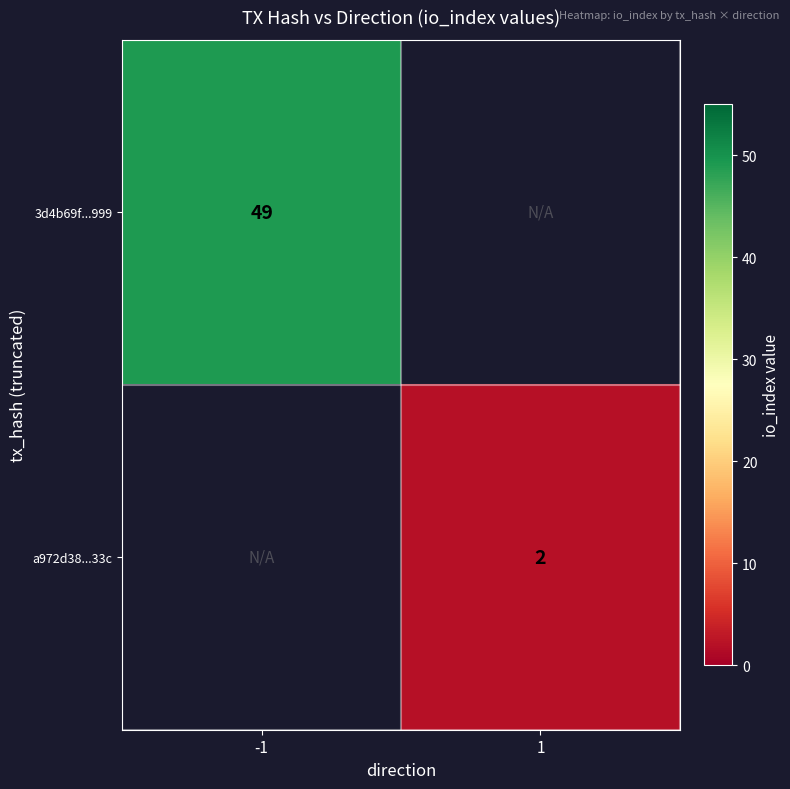

Is the value of a972d38...33c at 1 greater than the value of 3d4b69f...999 at -1?

No